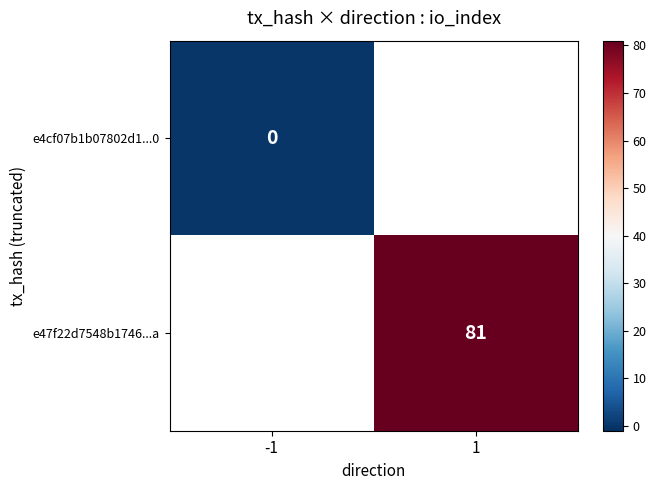

The value of e47f22d7548b1746...a at 1 is 135.3. True or false?

False